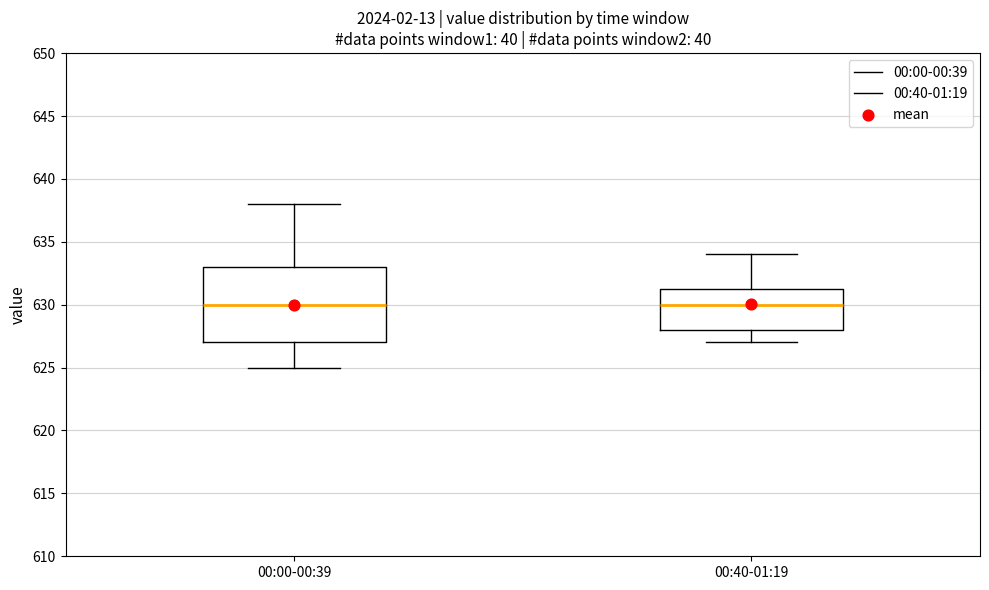

Reading left to right, transcribe this box plot: for each box, give where its median line is, the range the box spans, and where its two whiskers end, as read against the y-axis. The values are not printed on the chart, so give them approximately, as read against the axis.

00:00-00:39: median 630.0, box 627.0 to 633.0, whiskers 625.0 to 638.0
00:40-01:19: median 630.0, box 628.0 to 631.5, whiskers 627.0 to 634.0